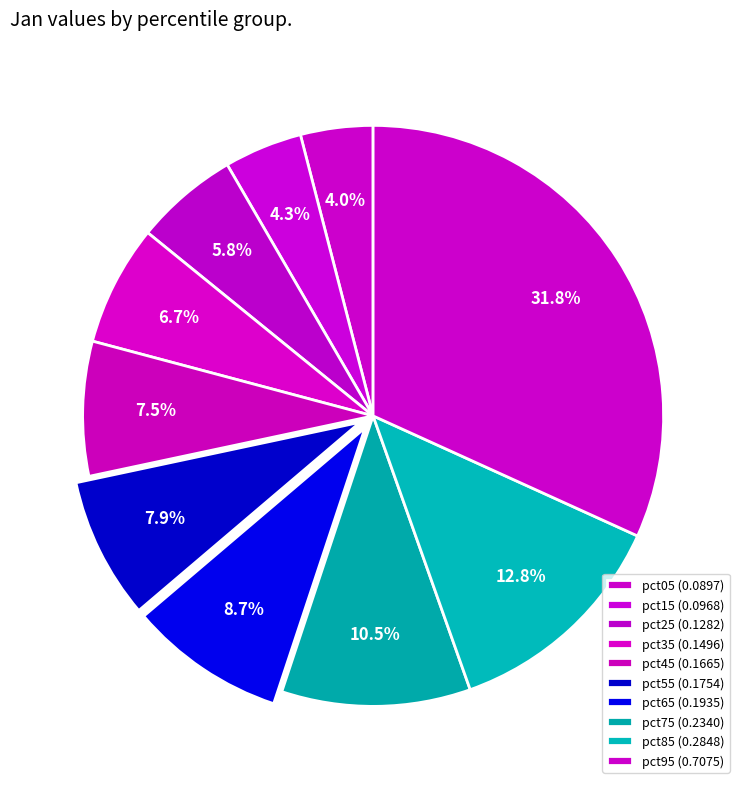

The pct45 slice represents 1% of the pie. True or false?

False